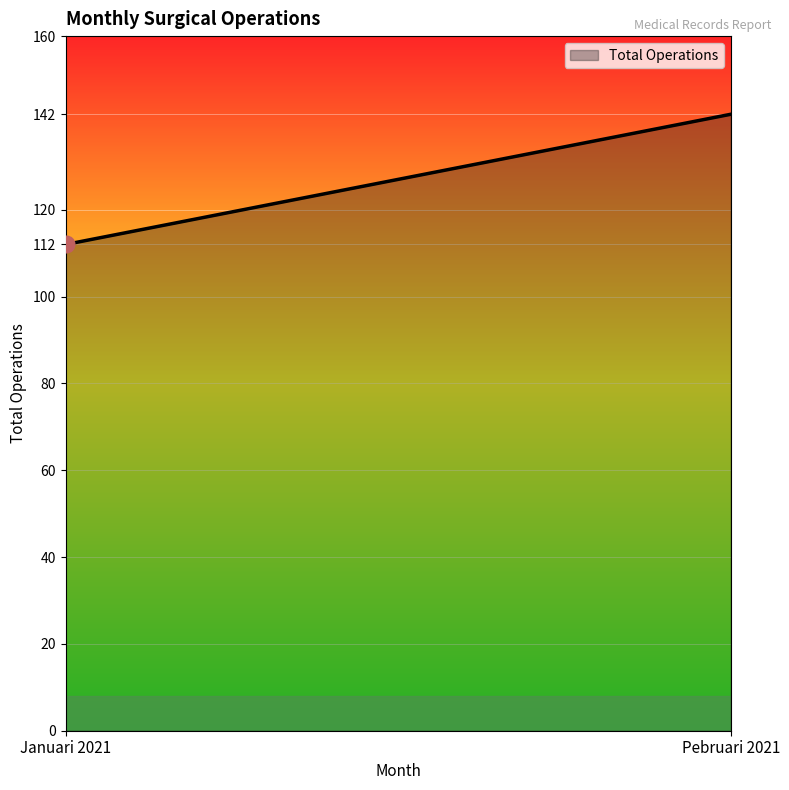

What is the difference between the maximum and minimum values?

30